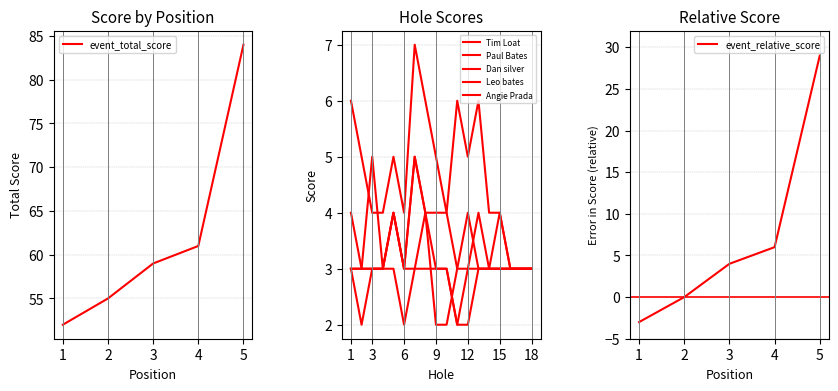

What is the sum of all event_total_score values?

311